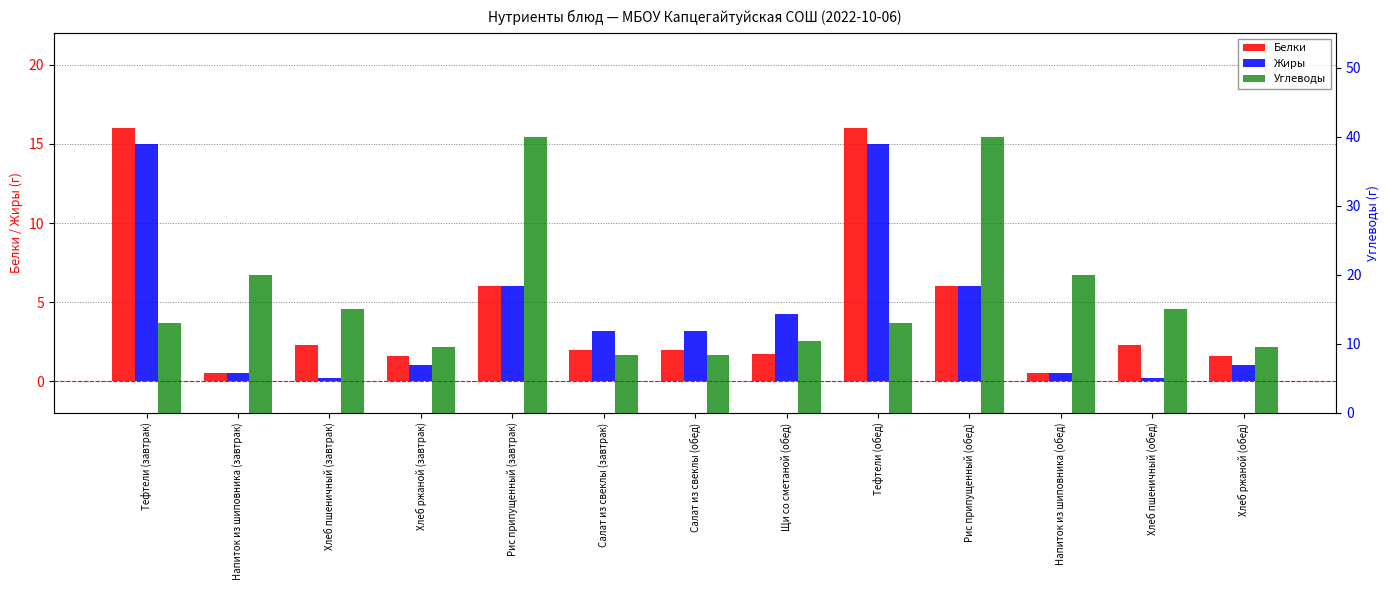

What position from the right is Щи со сметаной (обед)?

6